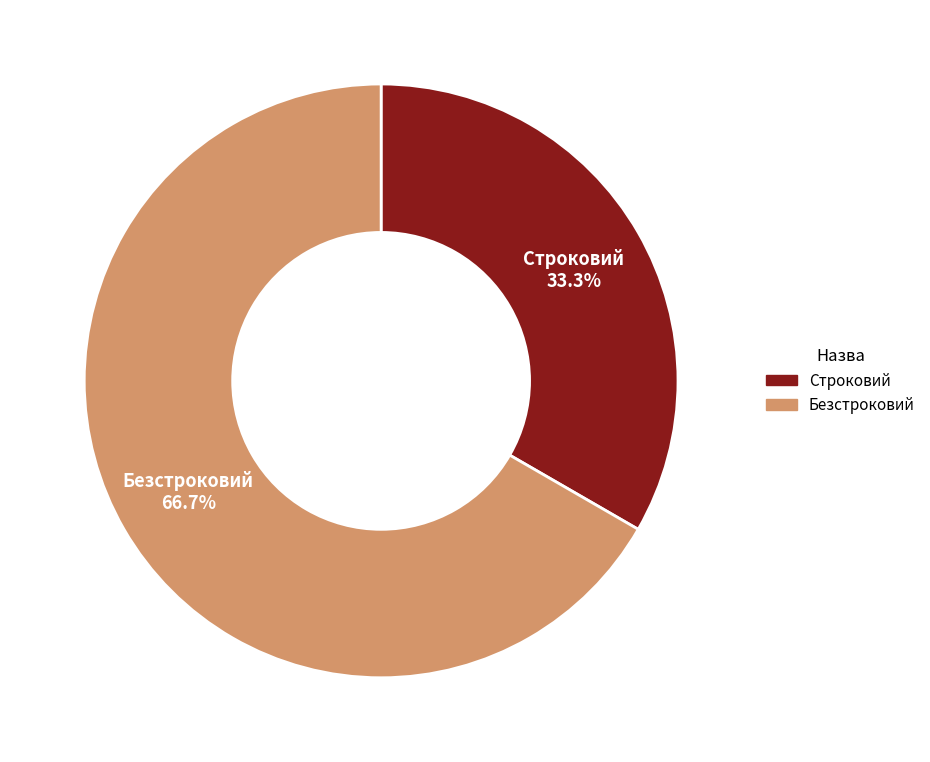

Is Безстроковий the majority of the pie?

Yes